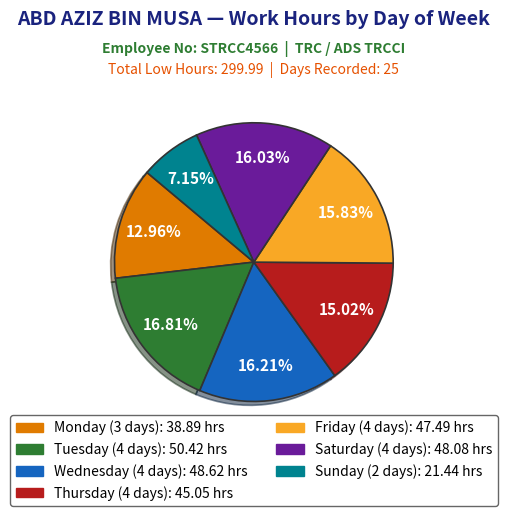

Count the number of slices in the pie.

7